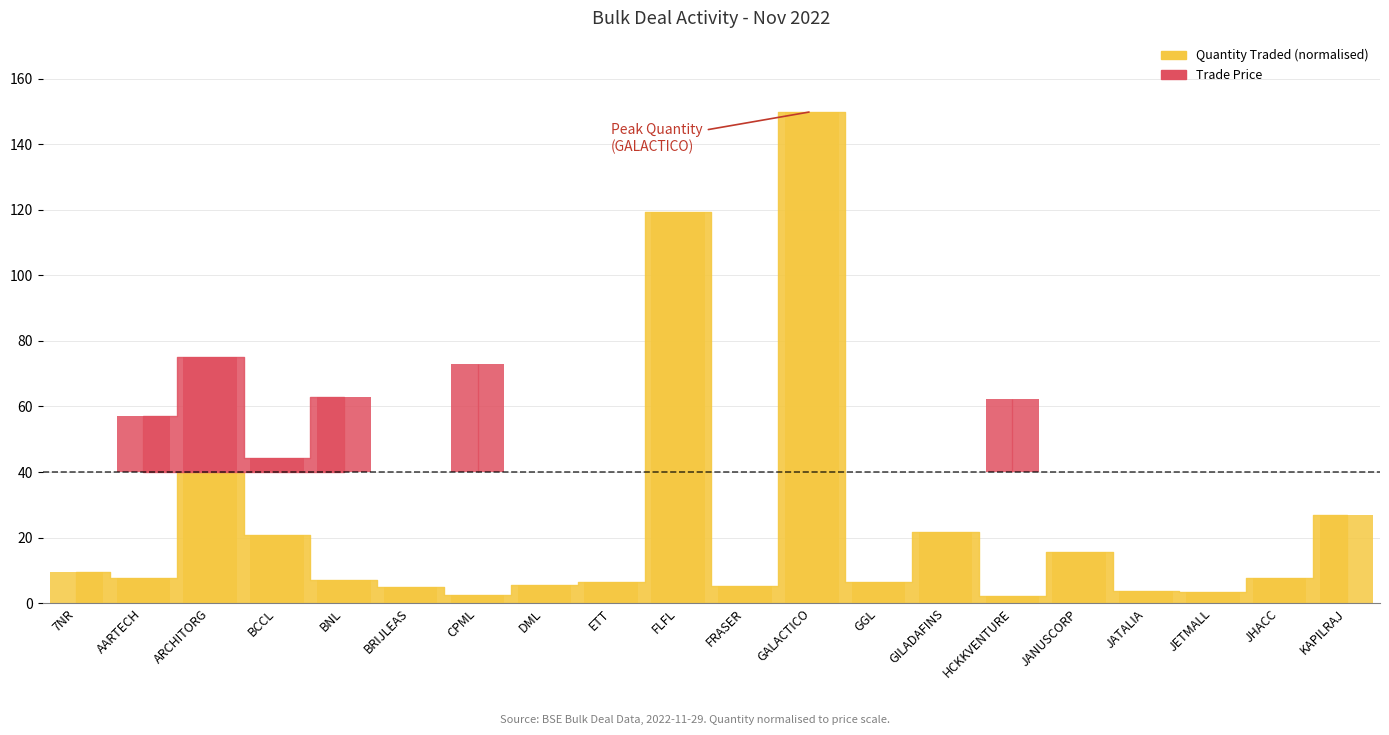

Reading left to right, extract all data points from this chart.

9.6	7.8	40.0	20.8	7.1	4.8	2.6	5.4	6.4	119.5	5.1	150.0	6.4	21.6	2.0	15.5	3.6	3.2	7.5	27.0